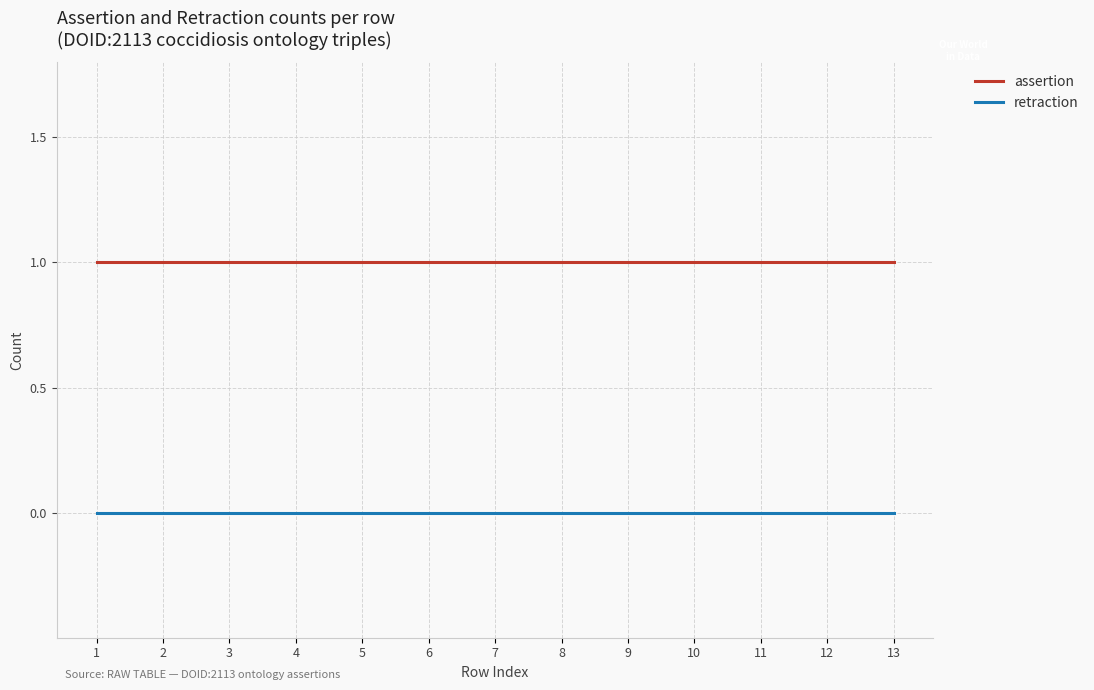

True or false: assertion and retraction intersect in this chart.

False